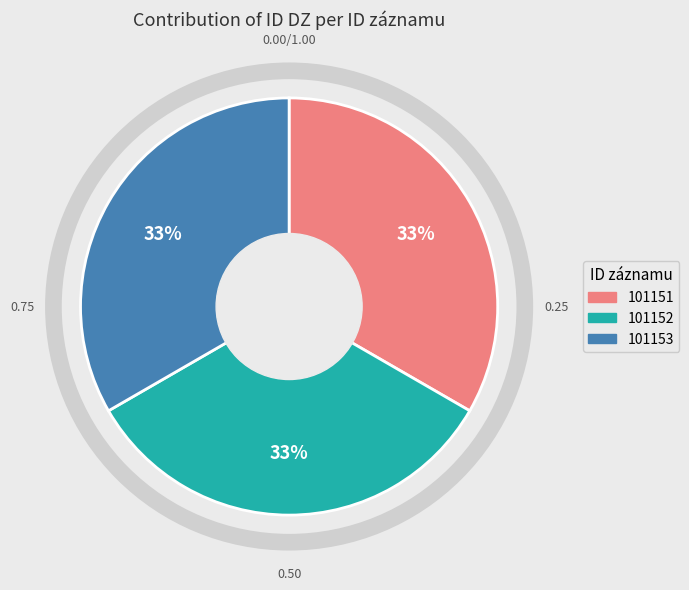

Is it true that 101151 is 33% of the pie?

True